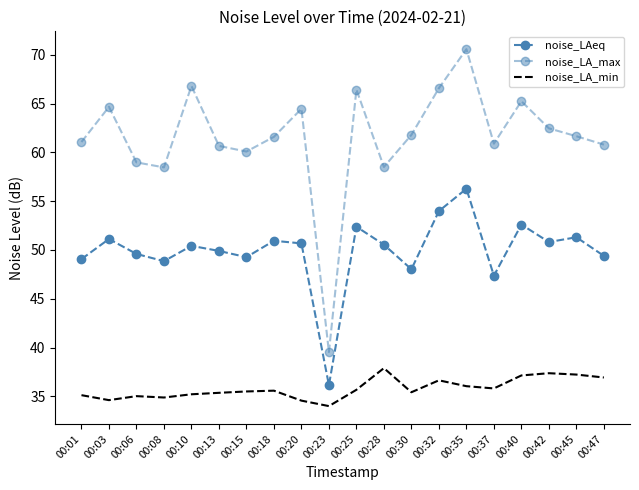

True or false: noise_LAeq has a value of 49.9 at 00:13.

True